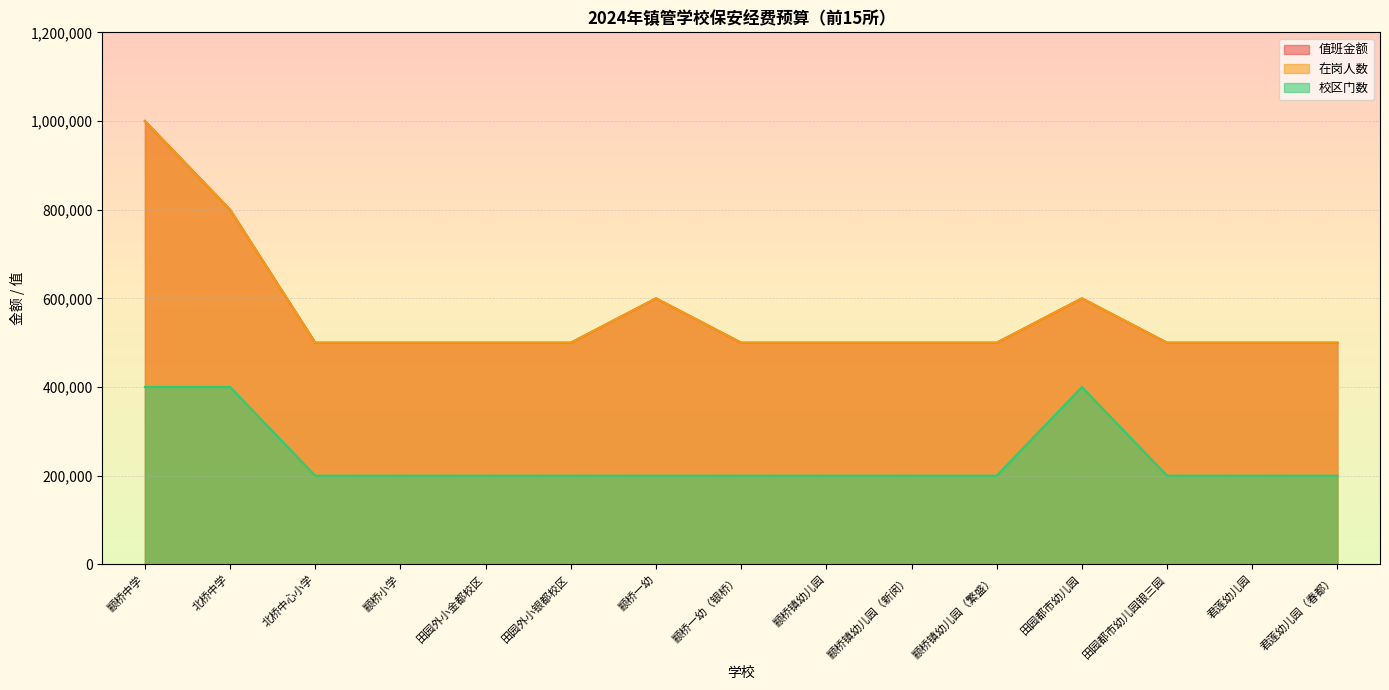

Which series has the widest spread of values?

值班金额